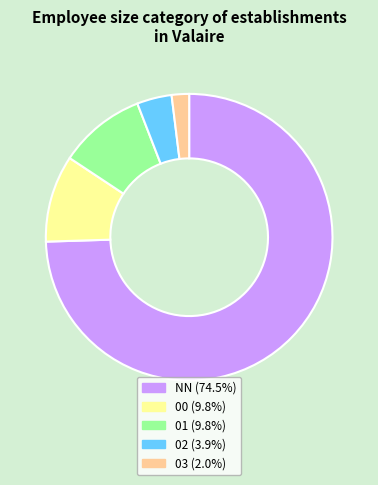

Is 02 the majority of the pie?

No